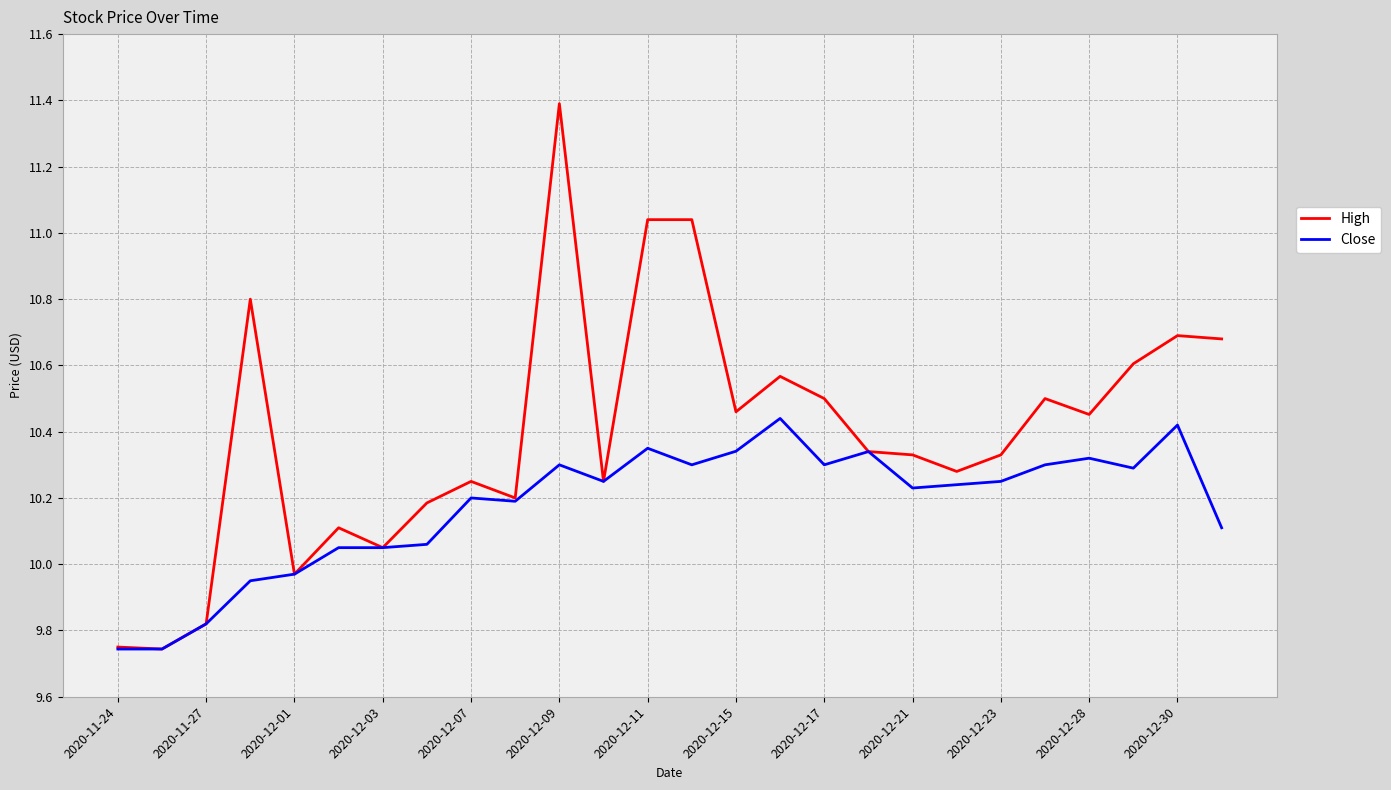

Rank the series by their maximum value, from lowest to highest.

Close, High